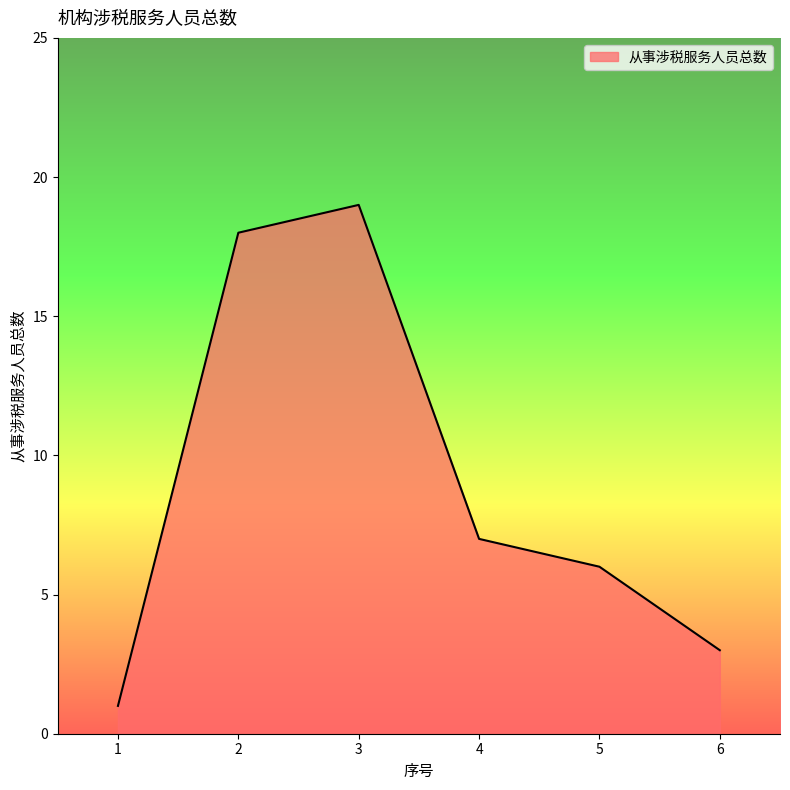

How many lines are shown in the chart?

1